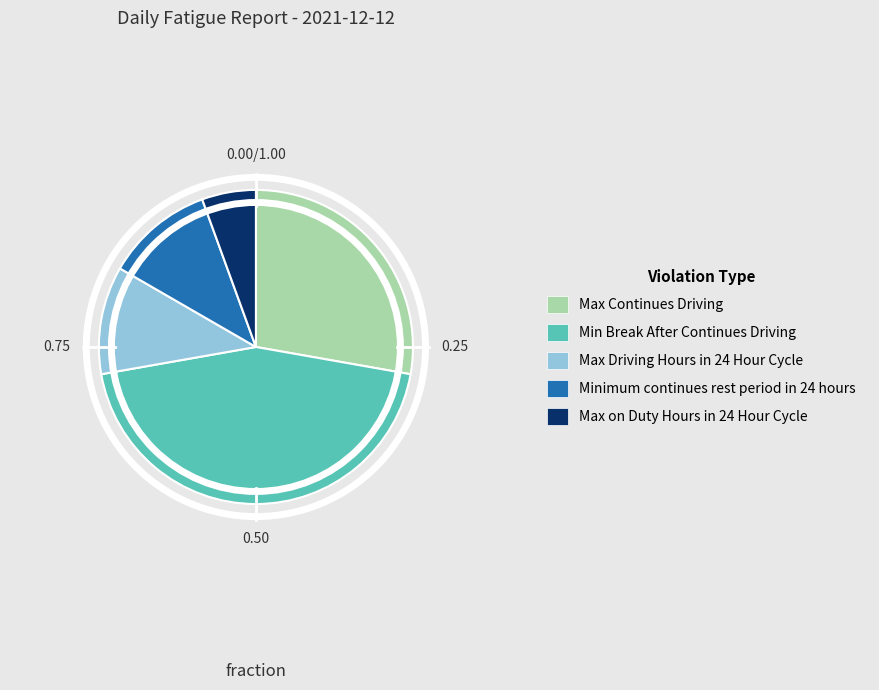

Between Minimum continues rest period in 24 hours and Max on Duty Hours in 24 Hour Cycle, which is larger?

Minimum continues rest period in 24 hours